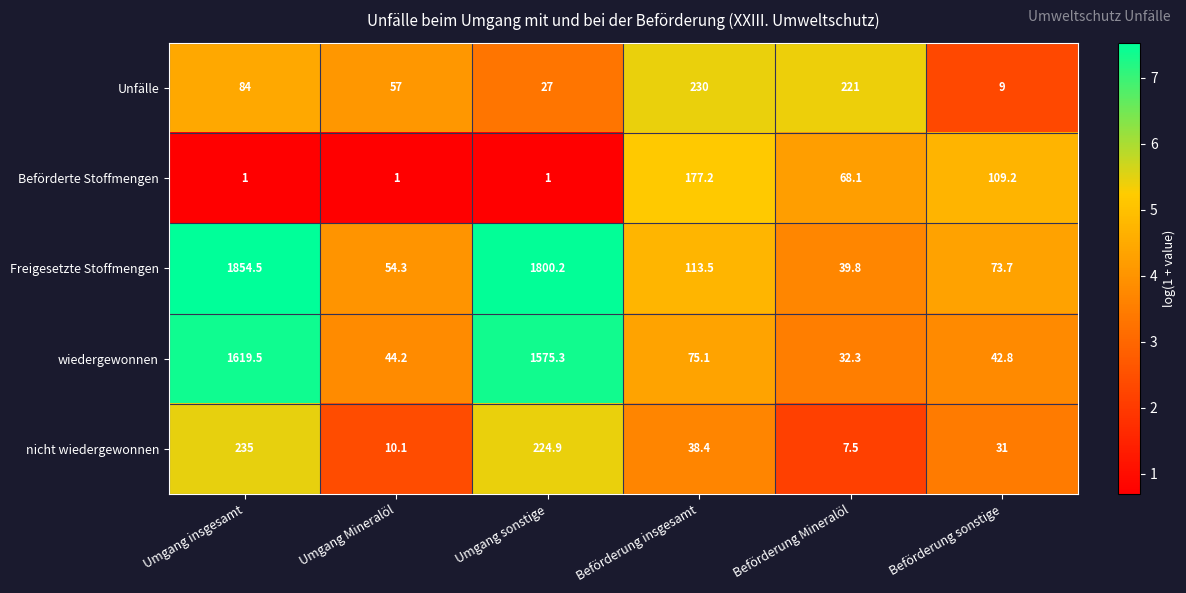

Is the value of Unfälle at Beförderung Mineralöl greater than the value of nicht wiedergewonnen at Beförderung insgesamt?

Yes